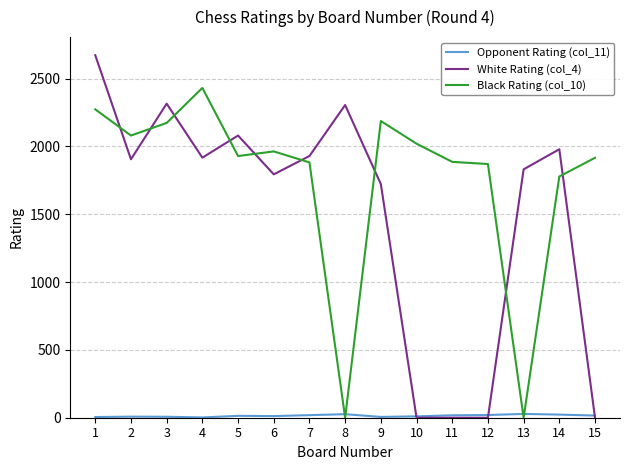

Does the chart have visible grid lines?

Yes